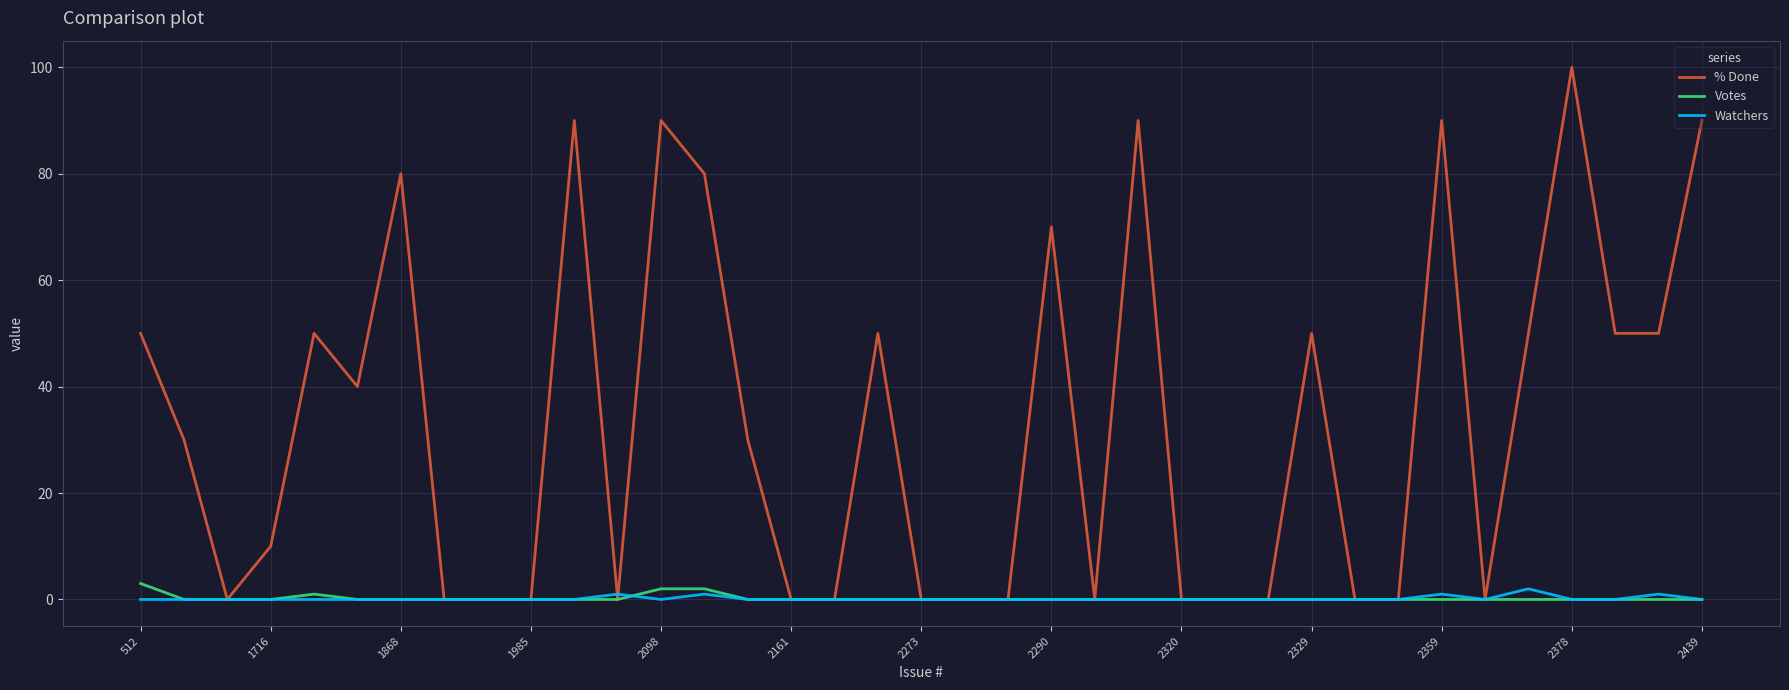

Which series has the largest range (max minus min)?

% Done